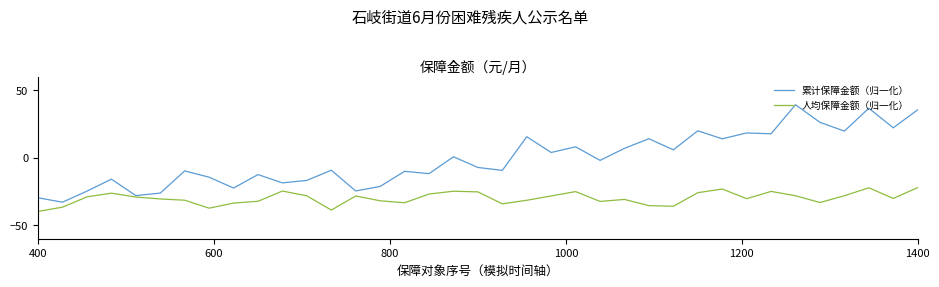

What is the highest value of the 人均保障金额（归一化） series?

-22.2